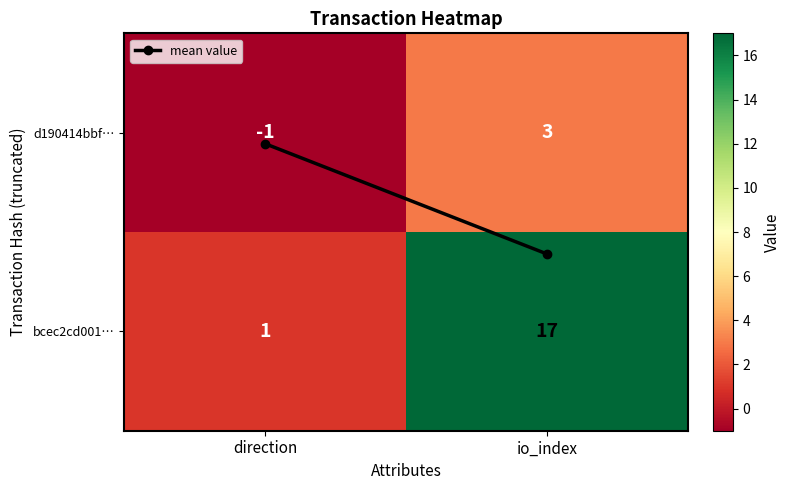

At which label is bcec2cd001… closest to 9?

direction